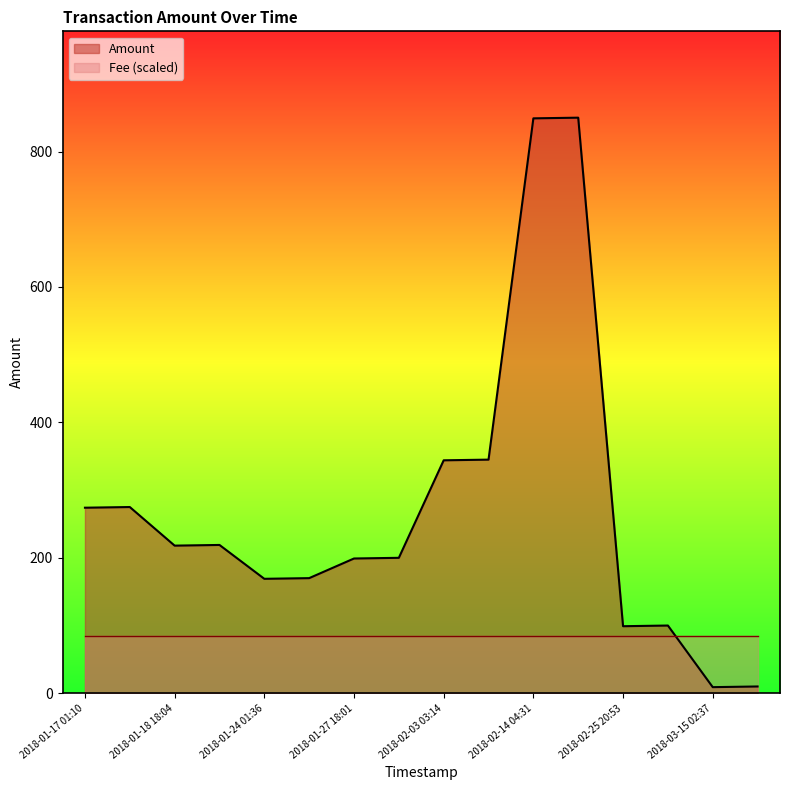

List the labels in order of value, smallest first.

2018-03-15 02:37, 2018-03-15 02:40, 2018-02-25 20:53, 2018-02-25 21:11, 2018-01-24 01:36, 2018-01-24 02:00, 2018-01-27 18:01, 2018-01-27 18:23, 2018-01-18 18:04, 2018-01-18 18:22, 2018-01-17 01:10, 2018-01-17 01:21, 2018-02-03 03:14, 2018-02-03 03:46, 2018-02-14 04:31, 2018-02-14 04:58